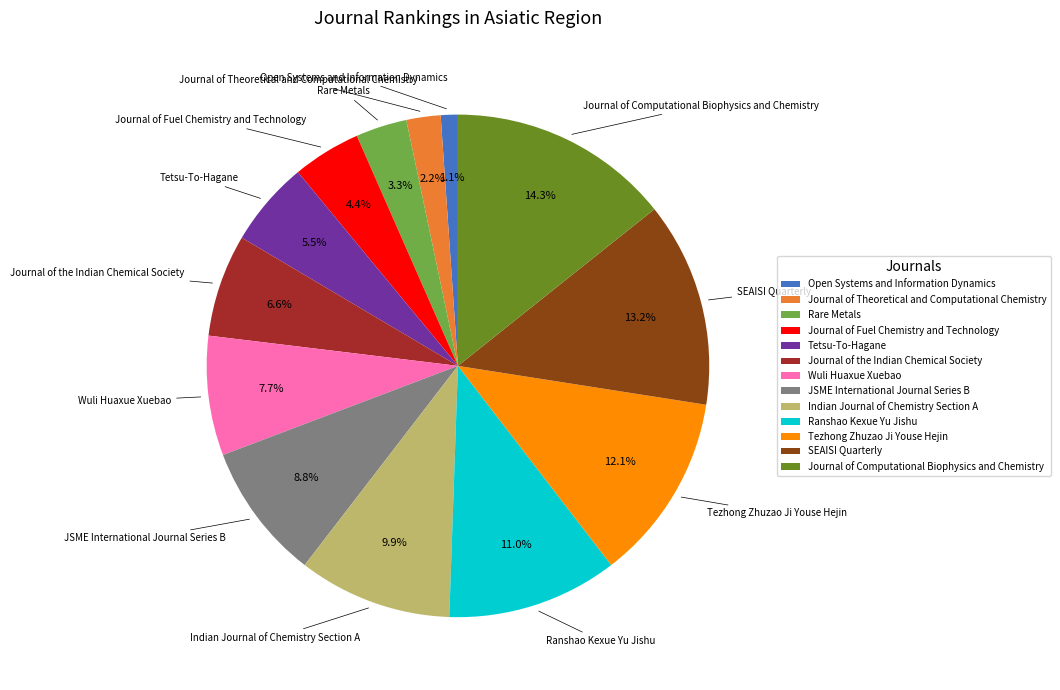

What is the ratio of the value at SEAISI Quarterly to the value at Journal of Fuel Chemistry and Technology?

3.0